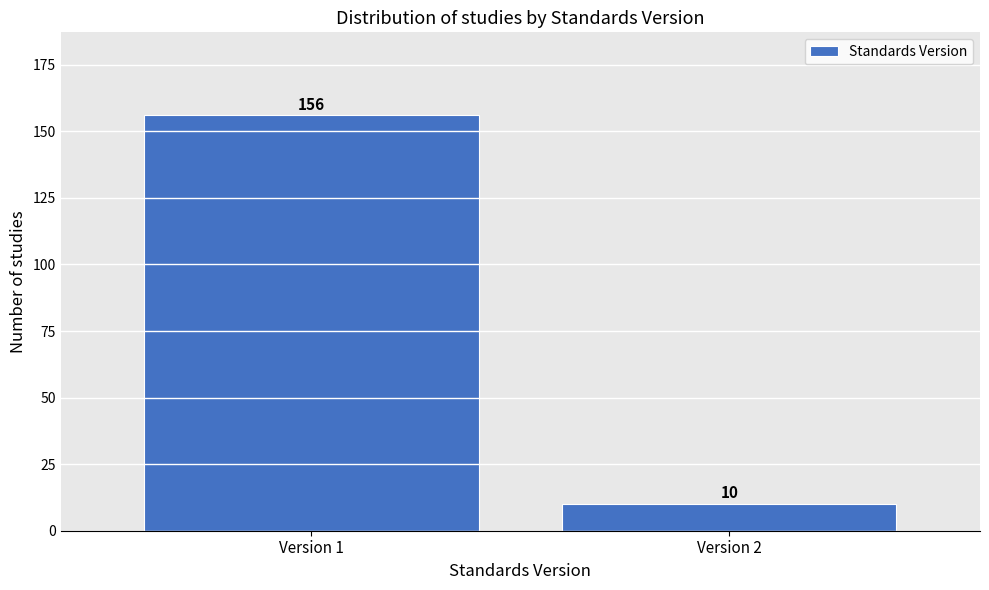

Reading left to right, list all the values displayed in this chart.

Version 1=156	Version 2=10